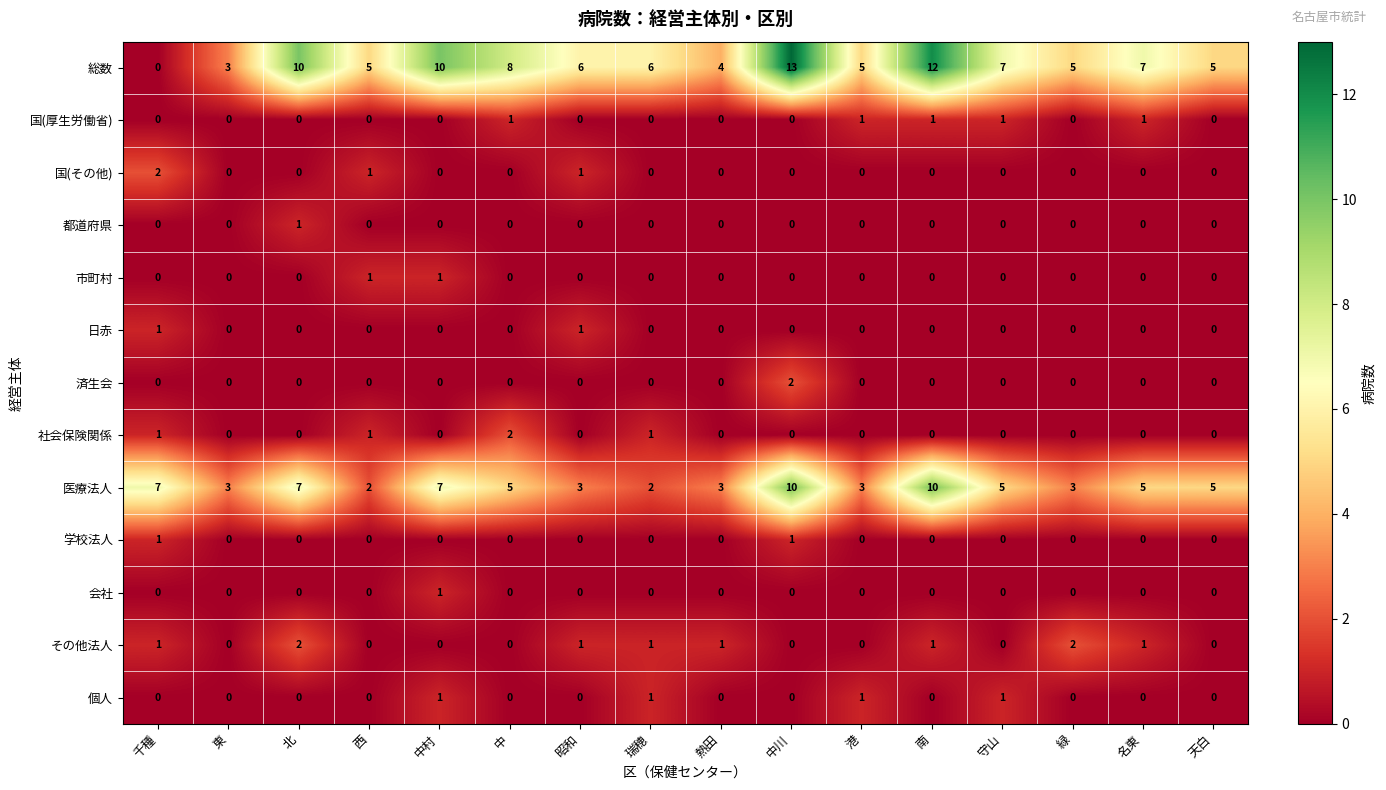

Which series has the largest total across all categories?

総数